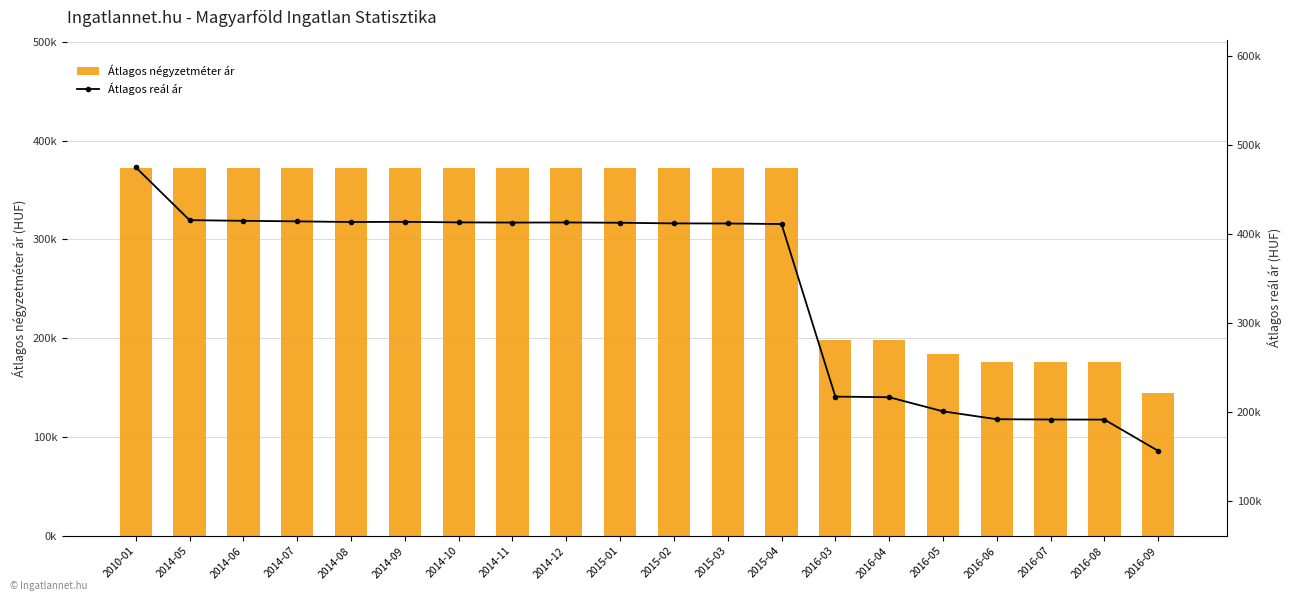

Rank the series at 2016-07 from lowest to highest value.

Átlagos négyzetméter ár, Átlagos reál ár